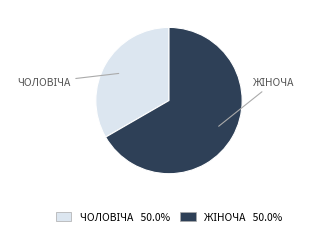

Is there any slice that represents more than half of the pie?

Yes